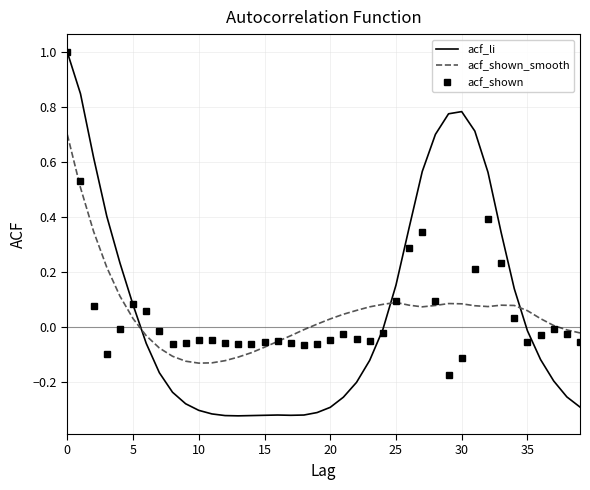

How many times do acf_li and acf_shown_smooth cross each other?

3